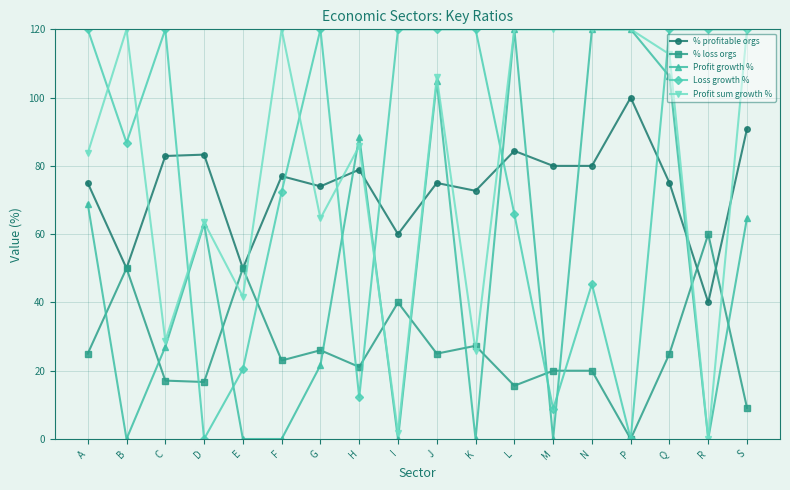

What is the difference between the highest and lowest values at Q?

95.0